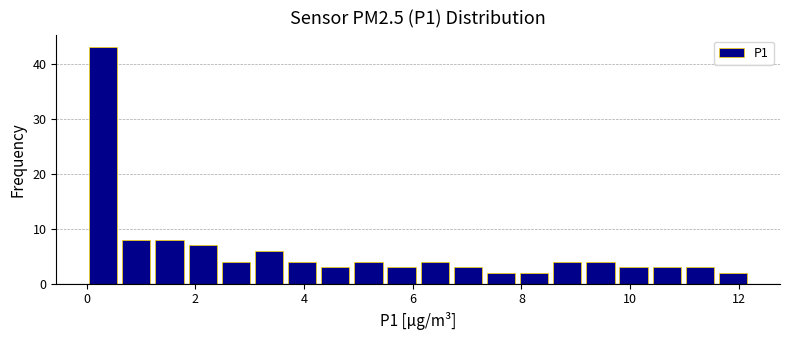

Read against the x-axis, roughly where is the centre of the tallest bar?

0.4